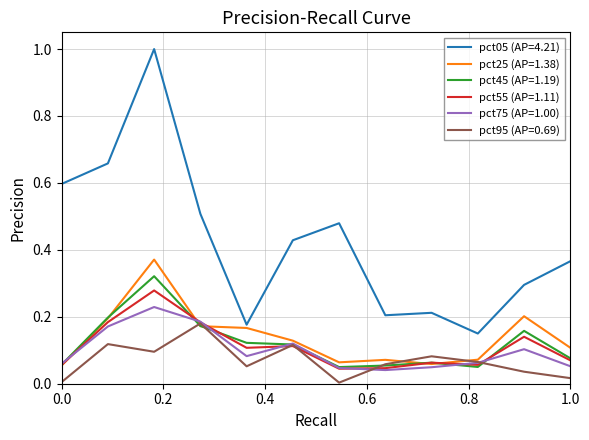

What is the maximum value shown in the chart?

1.0